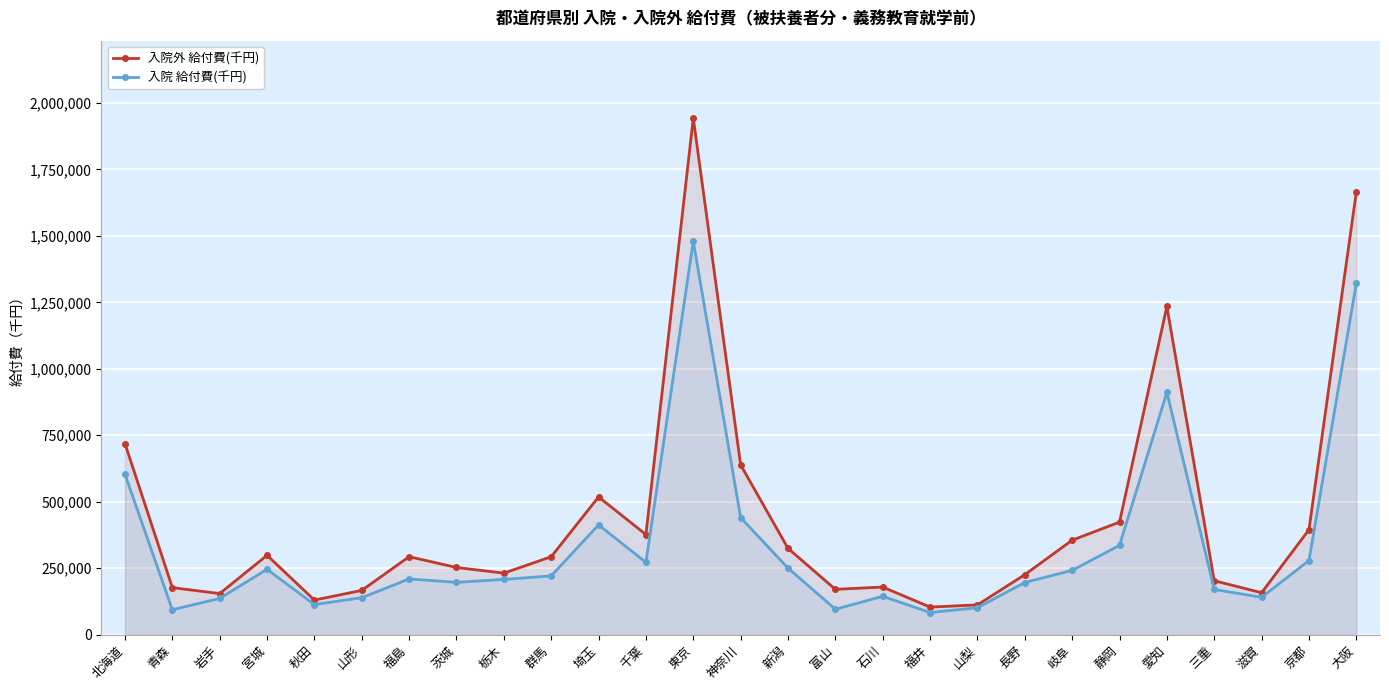

At which category is the sum across all series the highest?

東京